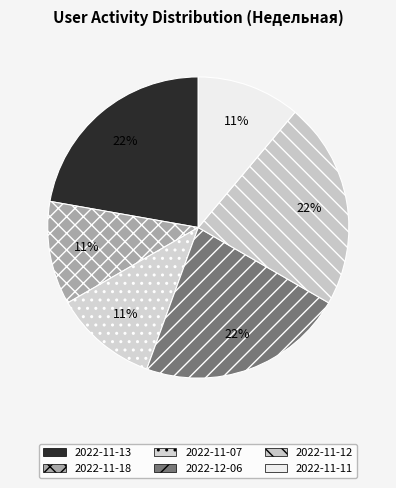

Does 2022-11-11 represent more than half of the total?

No